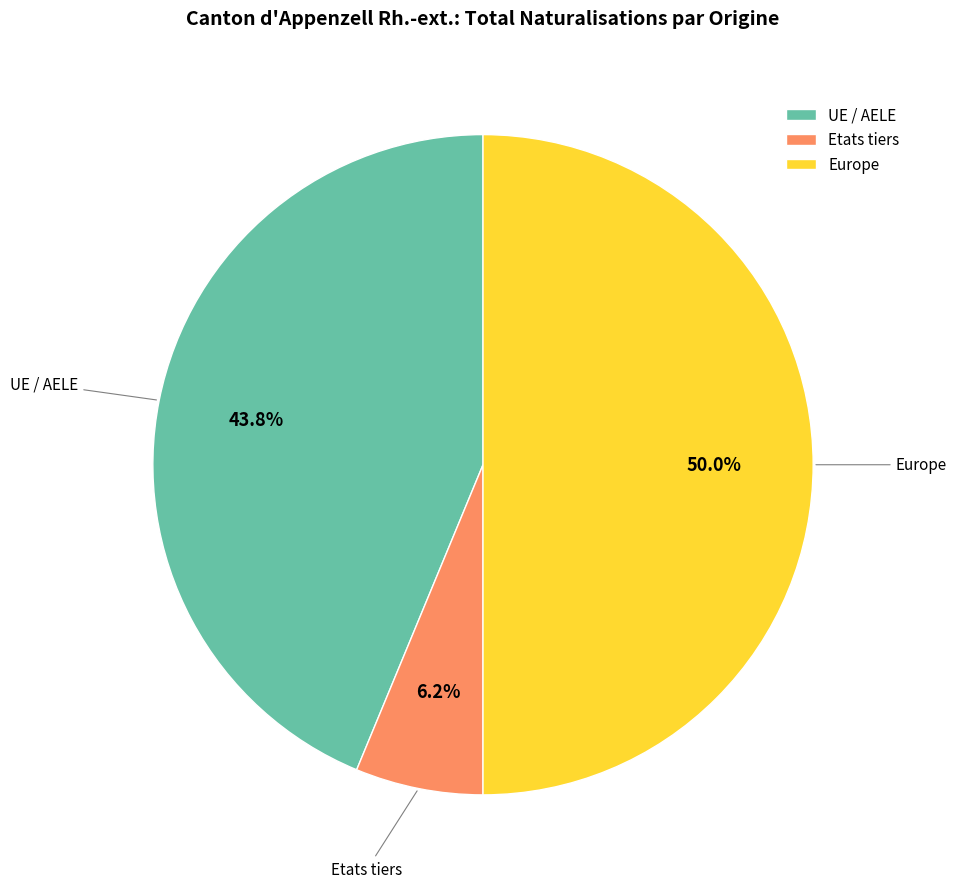

How many segments does this pie chart have?

3